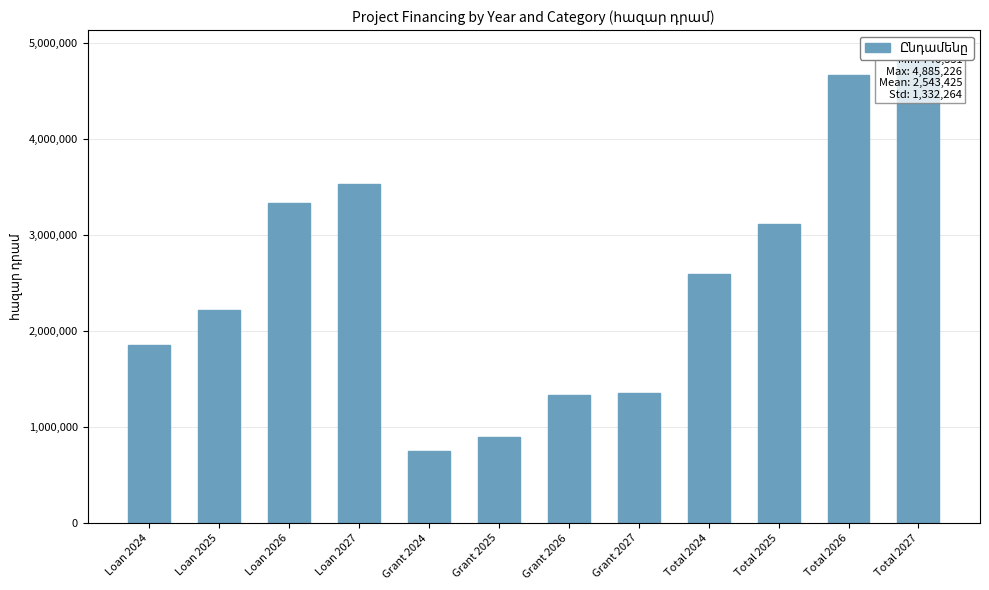

What position from the right is Grant 2026?

6